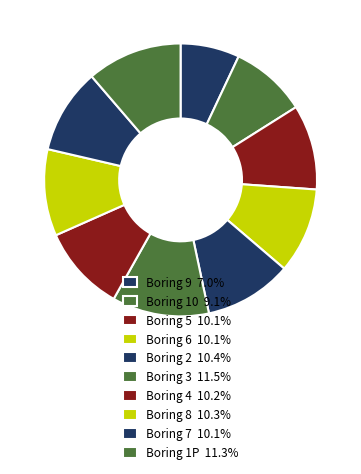

Is there any slice that represents more than half of the pie?

No